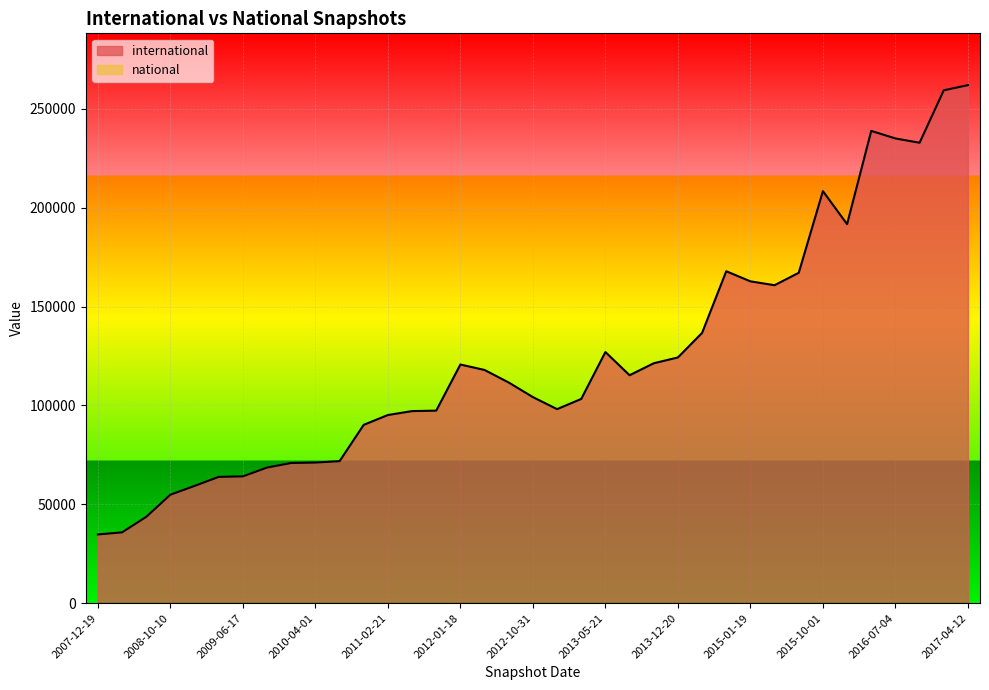

What is the difference between the international values at 2016-07-04 and 2012-10-31?

130753